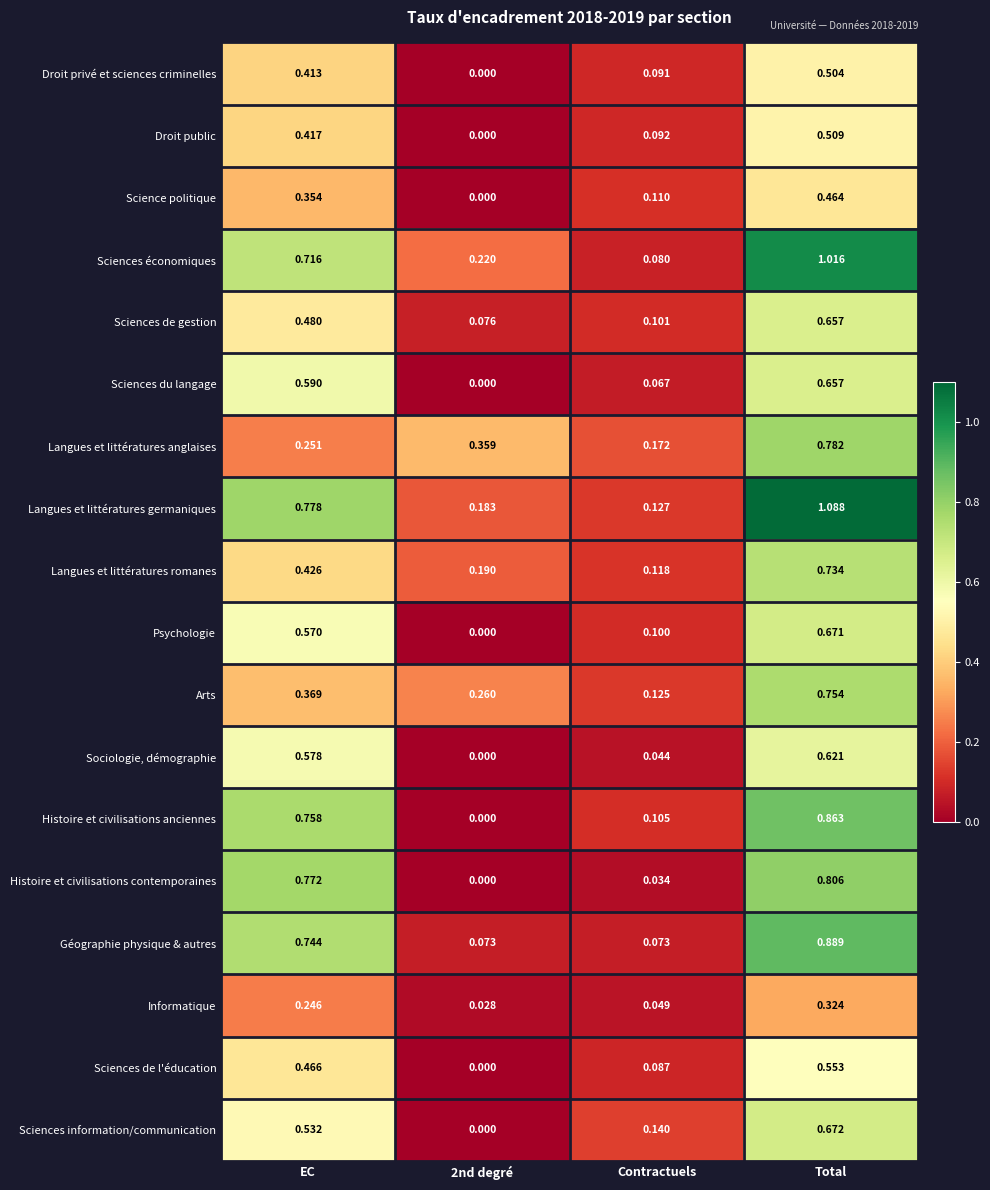

Where is Langues et littératures germaniques nearest to the value 0?

Contractuels